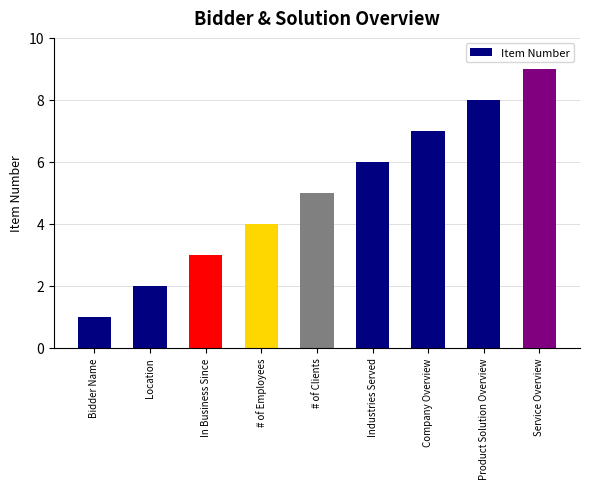

What is the average value?

5